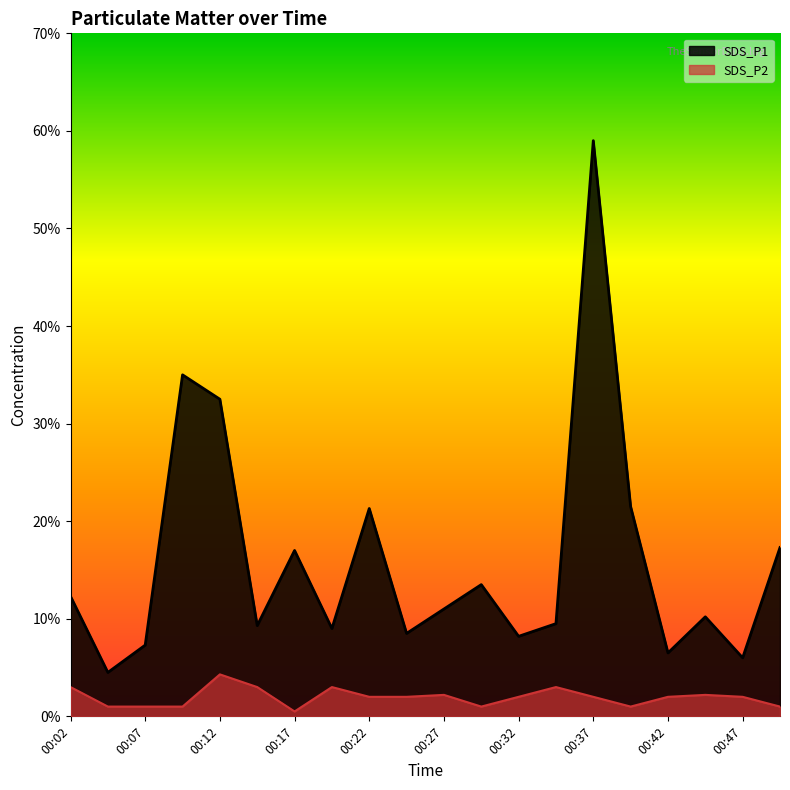

At which category does SDS_P2 reach its first local valley?

00:17